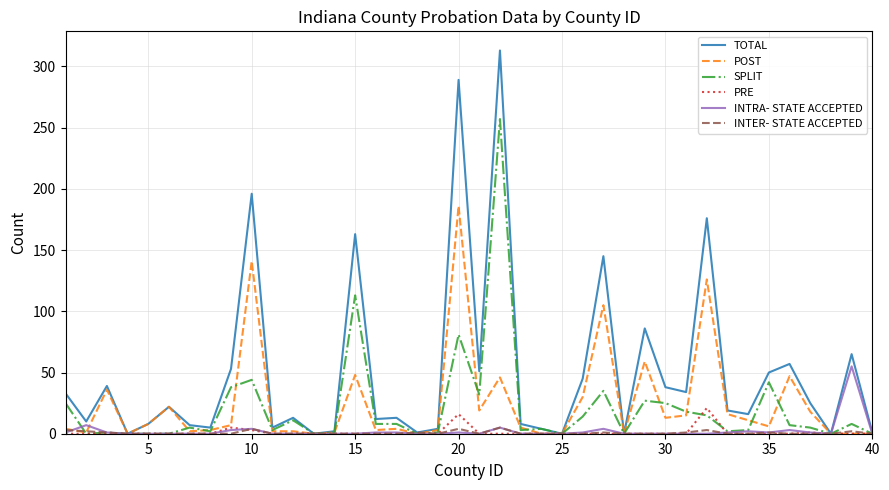

Which series has the widest spread of values?

TOTAL